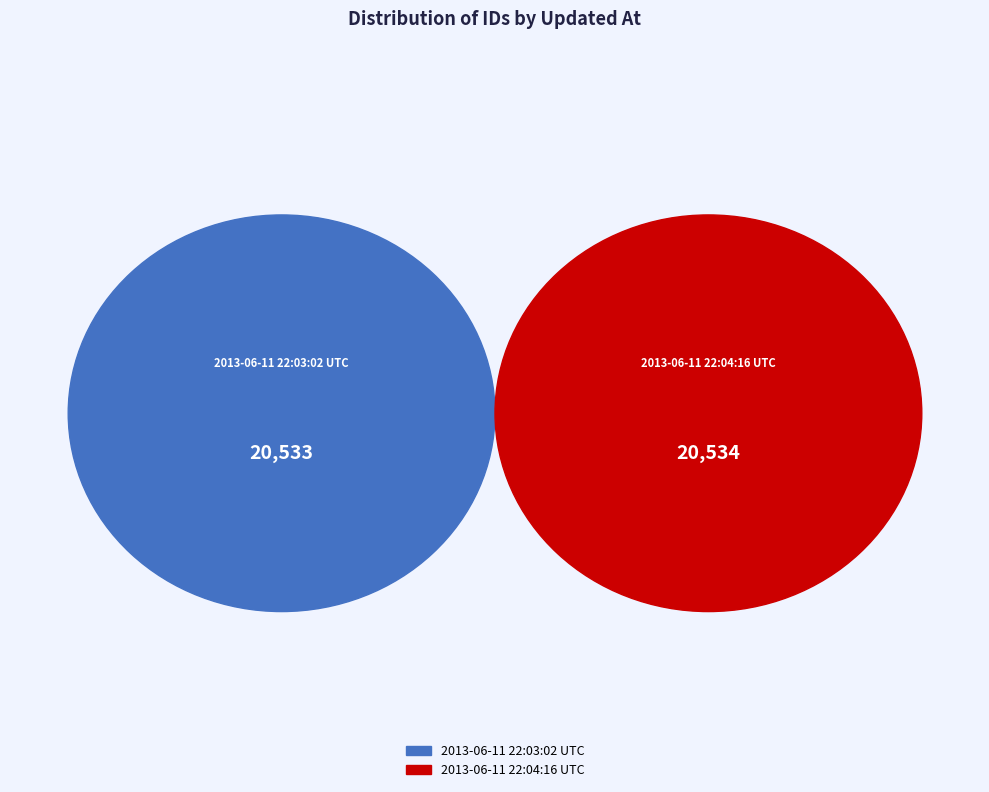

What percentage is the 2013-06-11 22:04:16 UTC slice, to the nearest percent?

50%